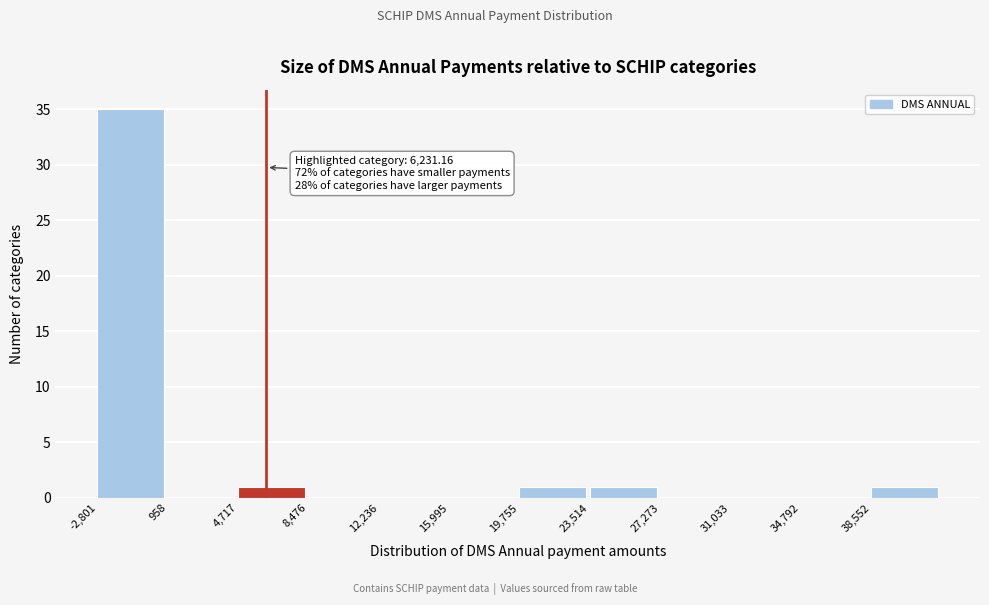

Which range on the x-axis has the tallest bar?

-3000 to 1000